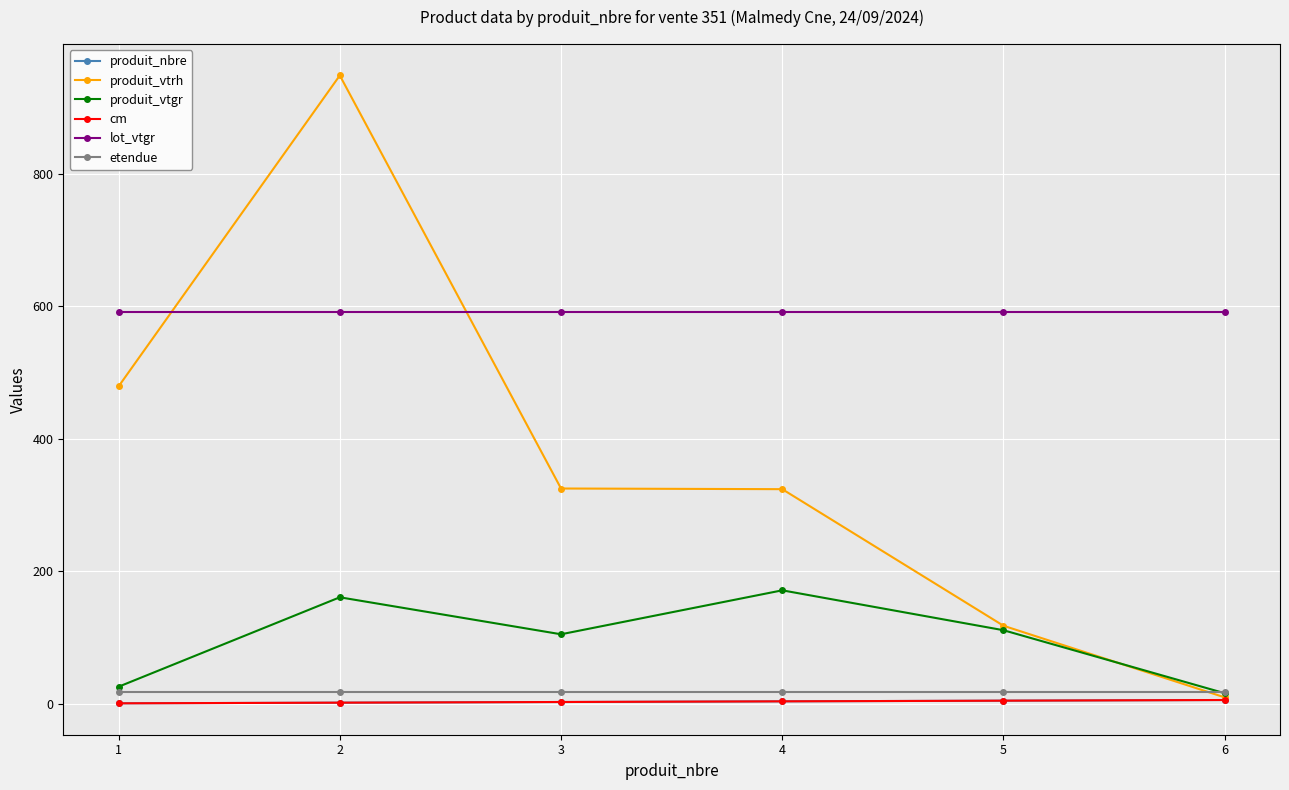

At how many categories does at least one series exceed 877?

1